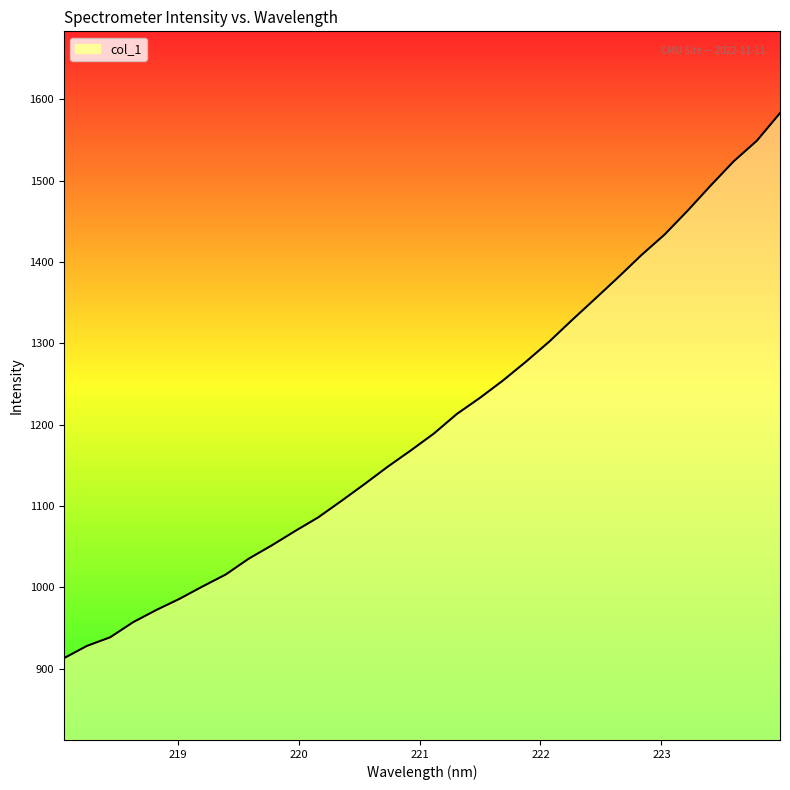

What is the minimum value shown in the chart?

912.7